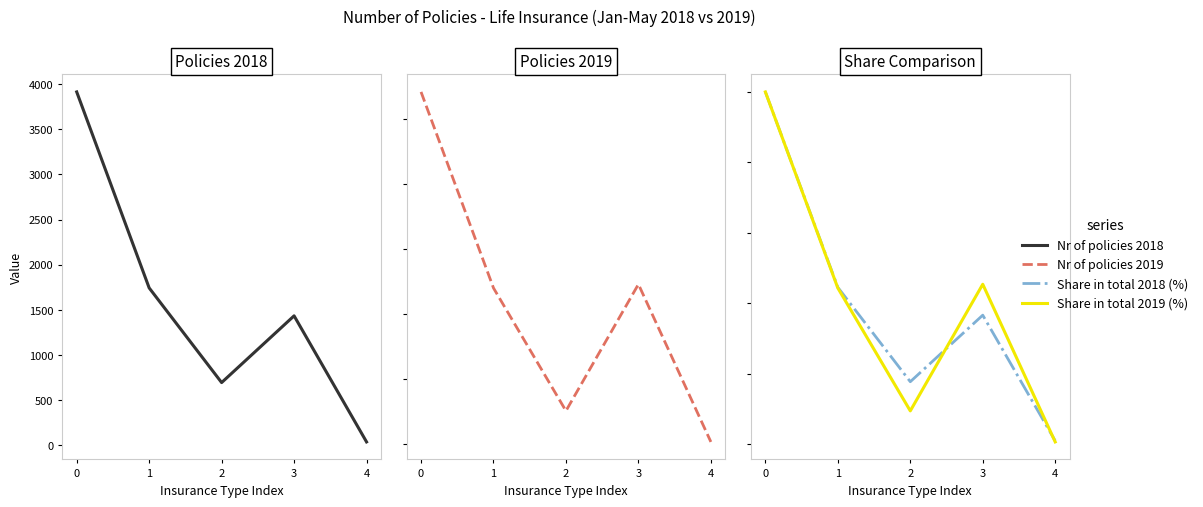

True or false: Nr of policies 2019 and Share in total 2019 (%) intersect in this chart.

False